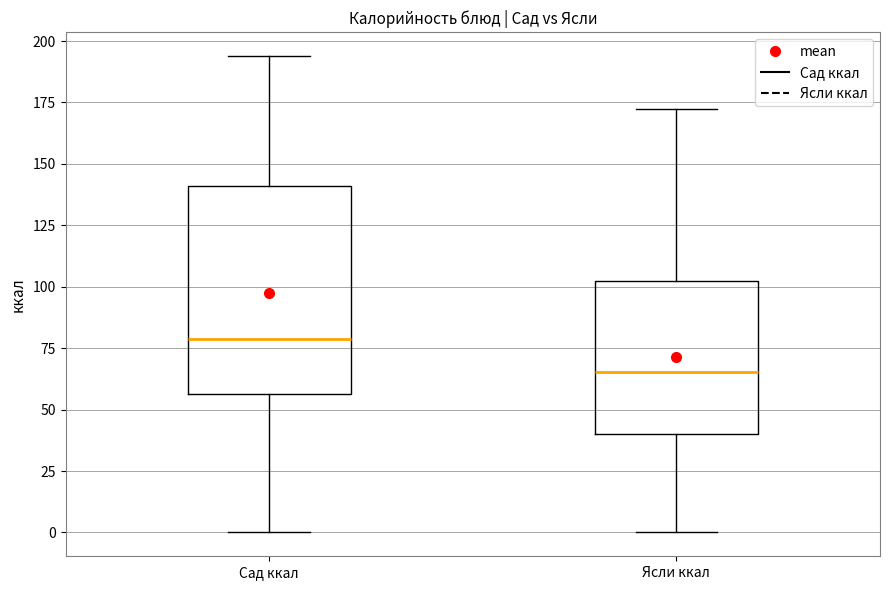

Which box has the highest median line?

Сад ккал